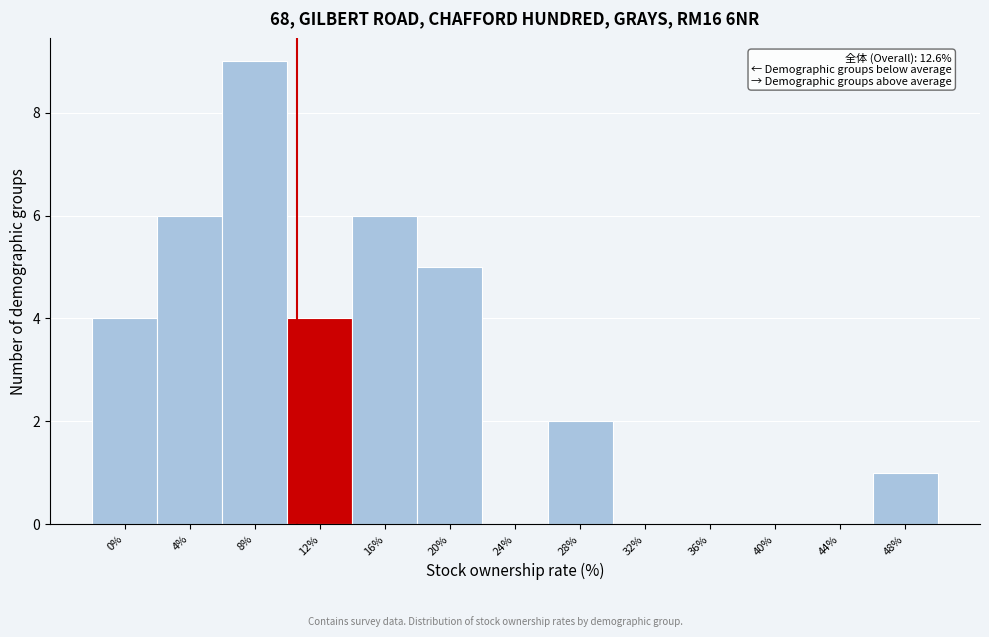

Reading right to left, list all the values displayed in this chart.

48%=1	44%=0	40%=0	36%=0	32%=0	28%=2	24%=0	20%=5	16%=6	12%=4	8%=9	4%=6	0%=4